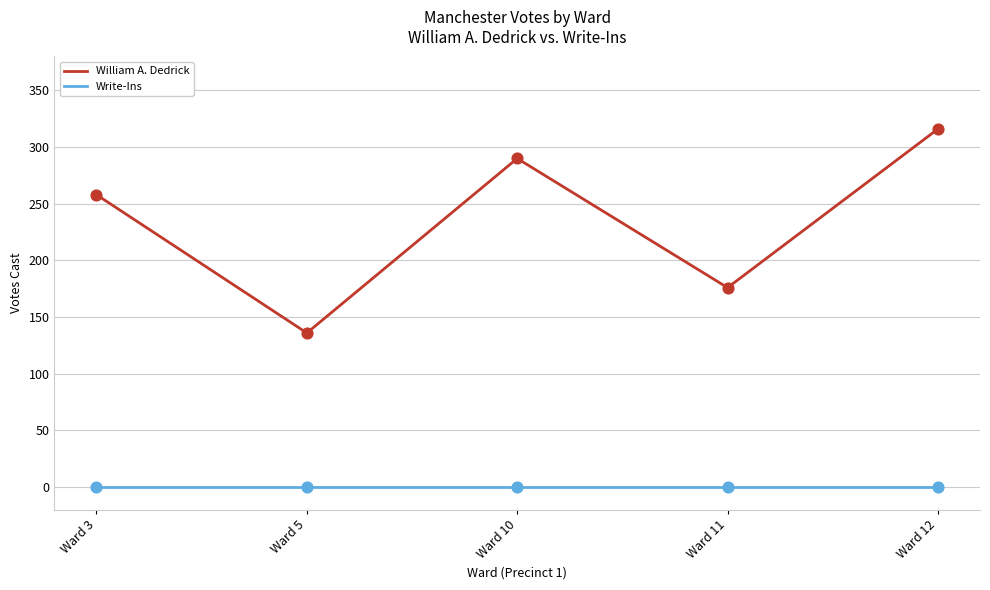

What is the difference between the highest and lowest values at Ward 12?

316